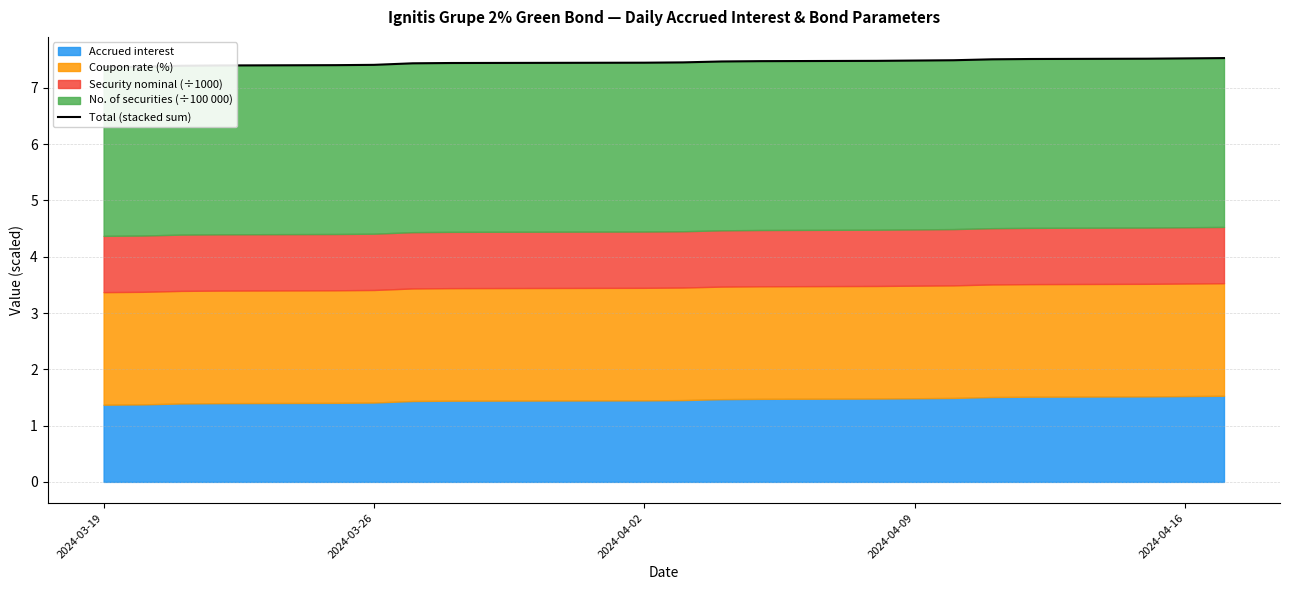

Is it true that the value at 2024-04-02 is 7.4?

True